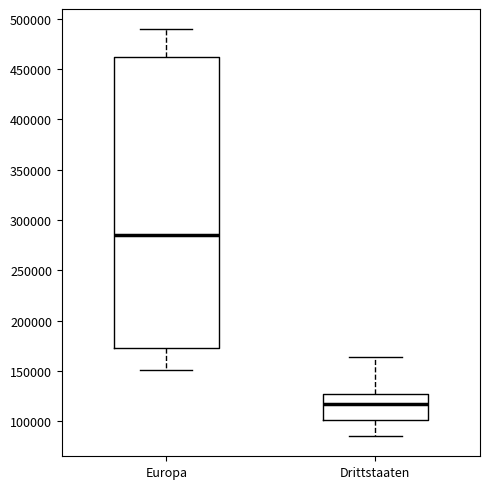

Which box's median line is the lowest?

Drittstaaten